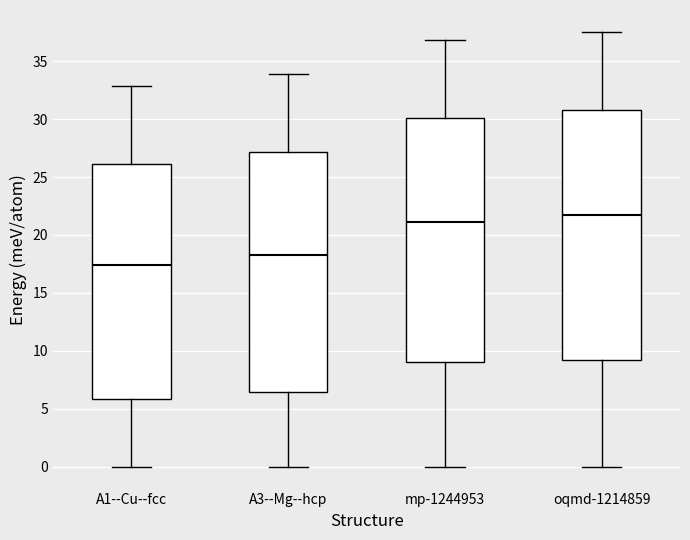

Where does the lower whisker of the box for A1--Cu--fcc end on the y-axis? The values are not printed on the chart, so give them approximately, as read against the axis.

0.0